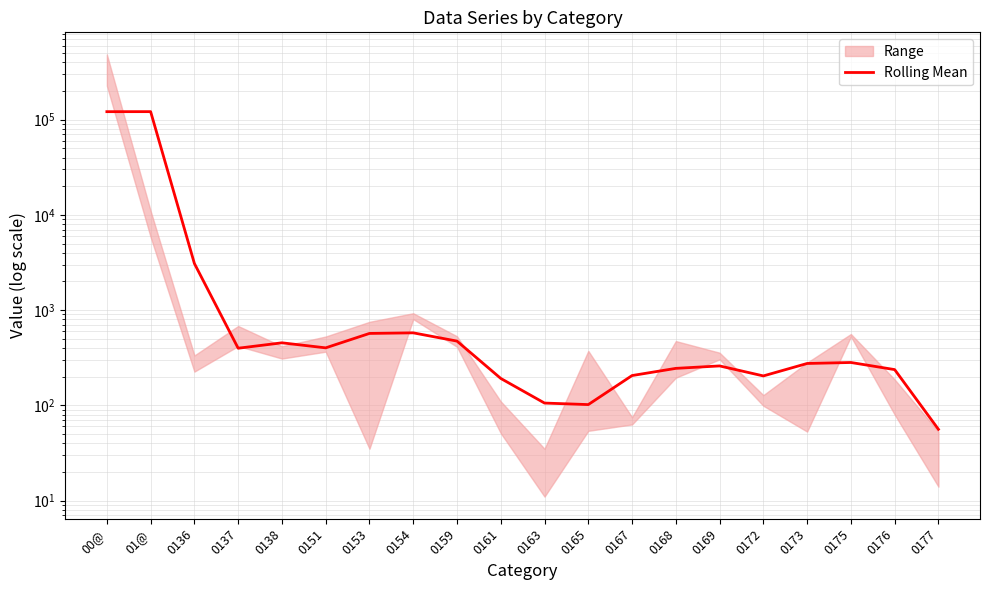

Reading right to left, what are all the values shown in this chart?

56.0	237.3	281.8	275.2	203.7	259.3	244.5	205.5	101.8	105.7	191.7	472.7	577.2	569.0	401.5	453.5	397.8	3086.3	121418.5	121325.5